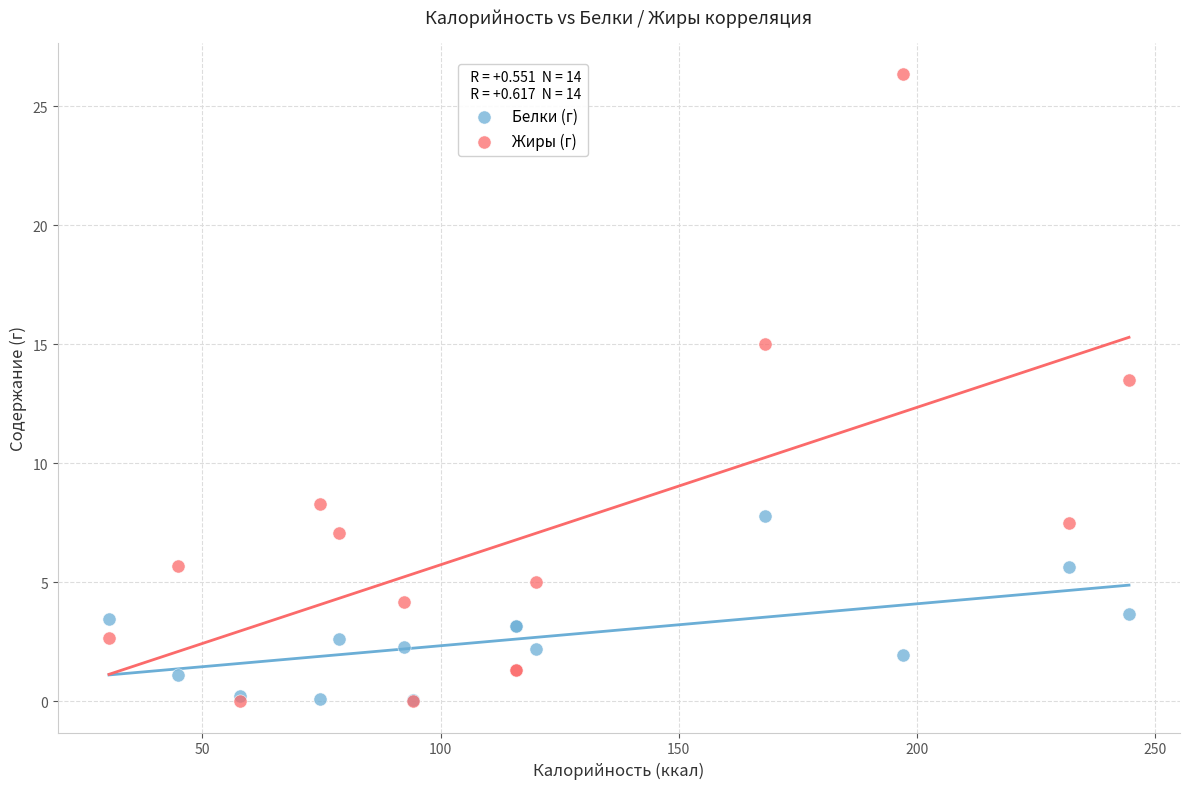

In the Жиры (г) series, what Y value is closest to 13?

13.5